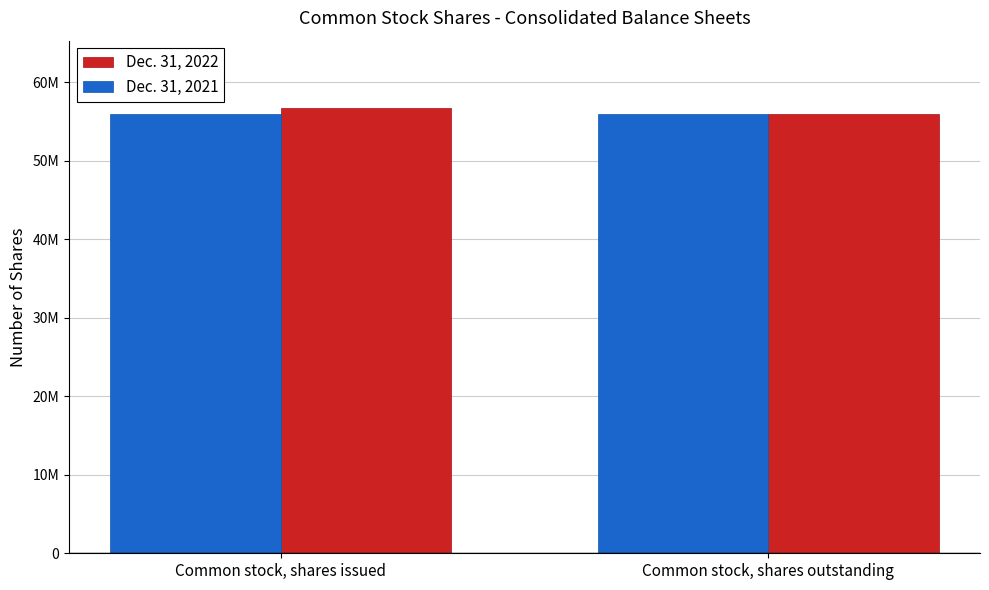

Which series has the largest range (max minus min)?

Dec. 31, 2022